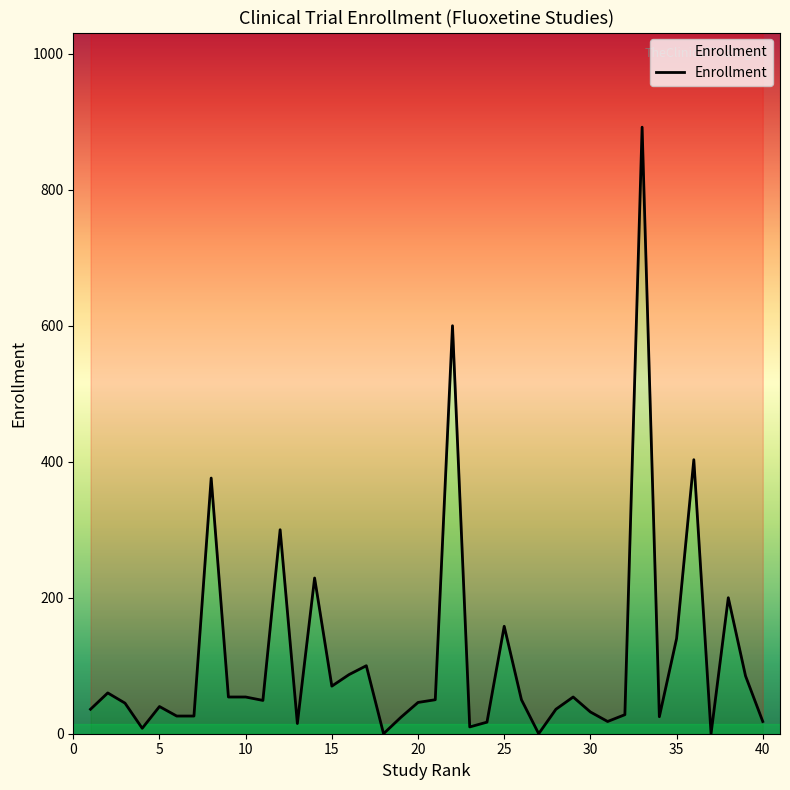

What is the difference between the second highest and second lowest values?

600